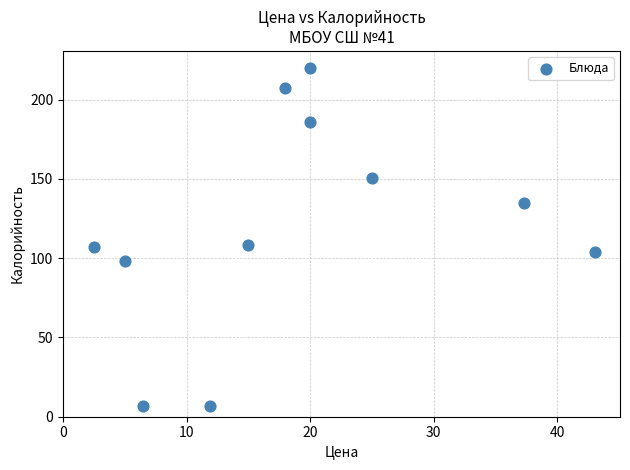

What is the range of Y values (max minus min)?

213.0